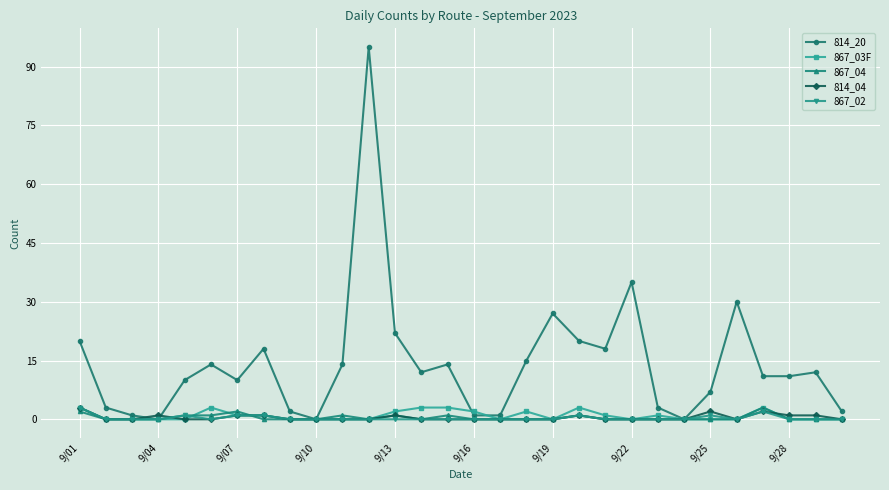

What is the greatest value displayed?

95